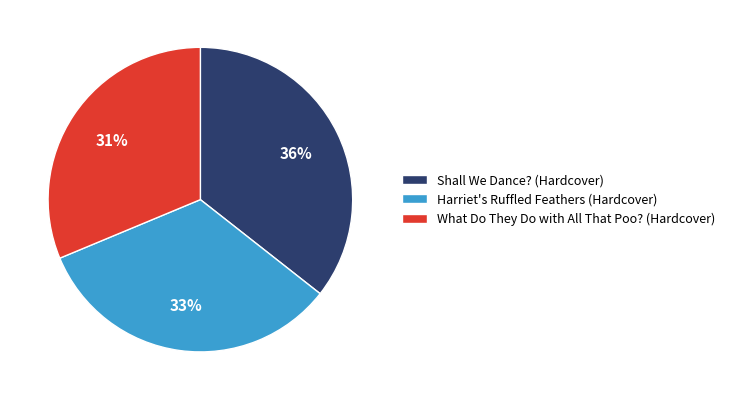

Does any single category account for the majority?

No